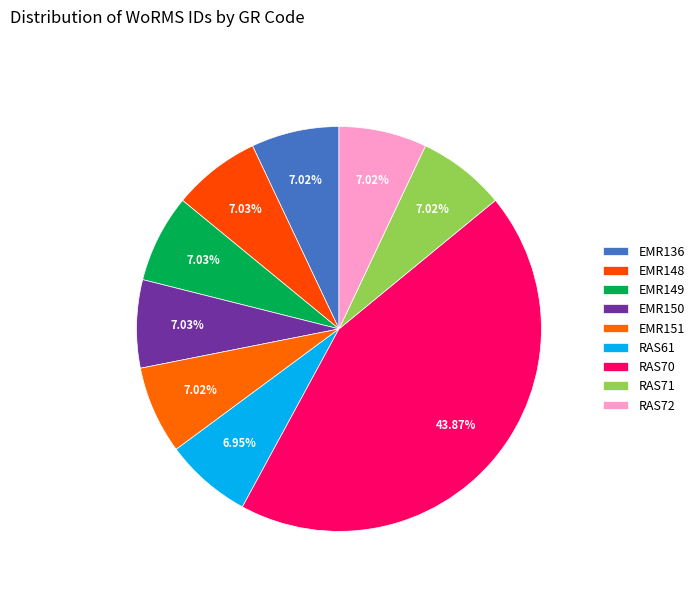

To the nearest percent, what is the difference between the largest and smallest slice percentages?

37%